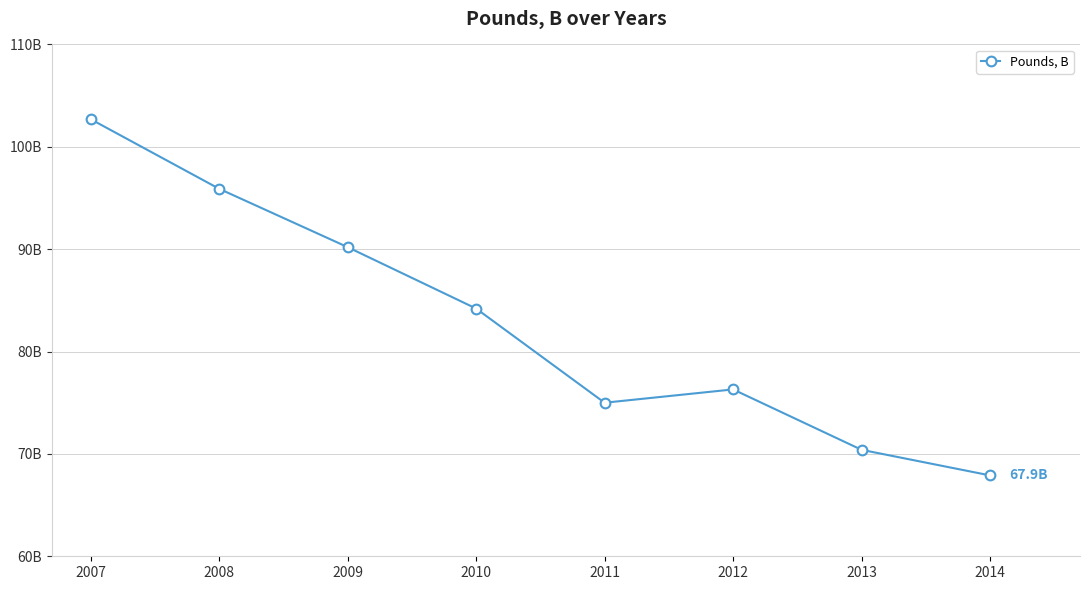

At which category does the data reach its first local peak?

2012